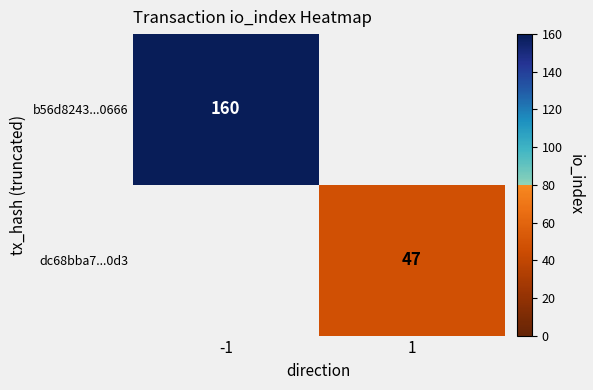

At how many categories does at least one series exceed 85?

1